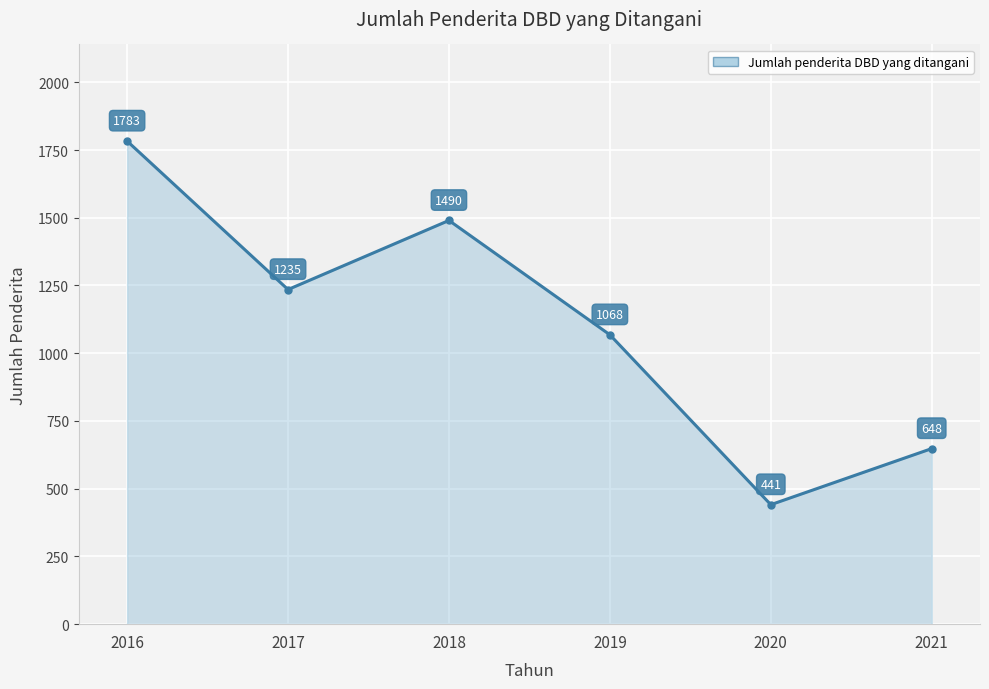

What is the greatest value displayed?

1783